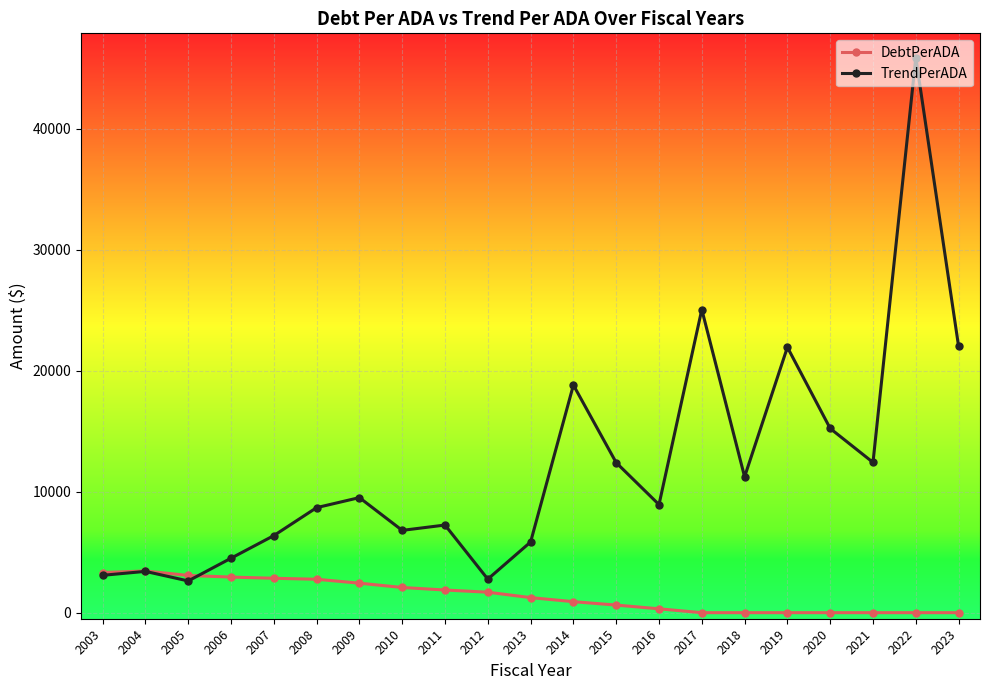

Where does the DebtPerADA series first go above 1245?

2003